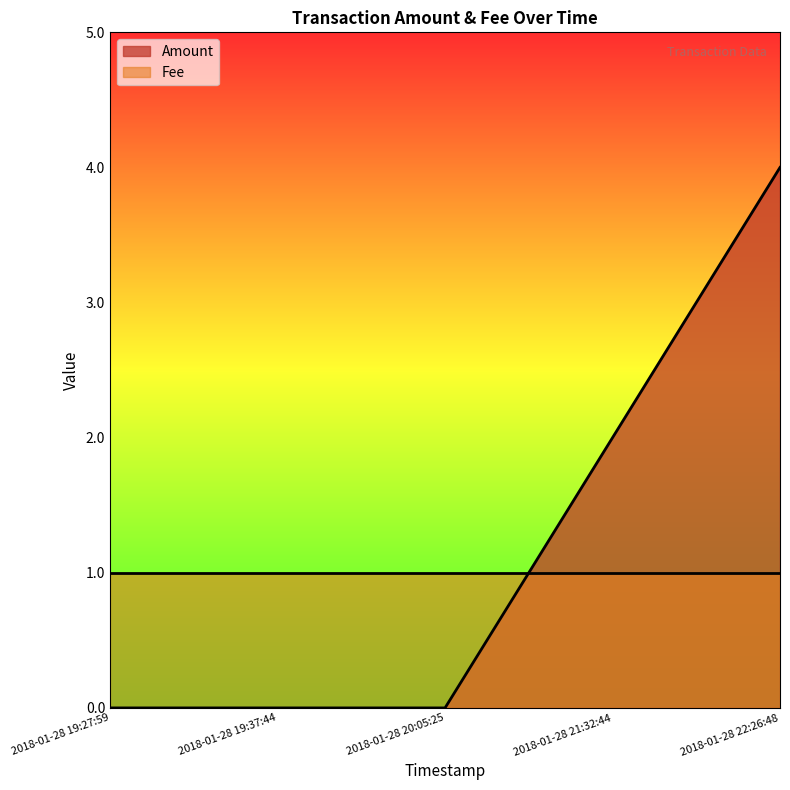

Rank the categories by value from lowest to highest.

2018-01-28 19:27:59, 2018-01-28 19:37:44, 2018-01-28 20:05:25, 2018-01-28 21:32:44, 2018-01-28 22:26:48